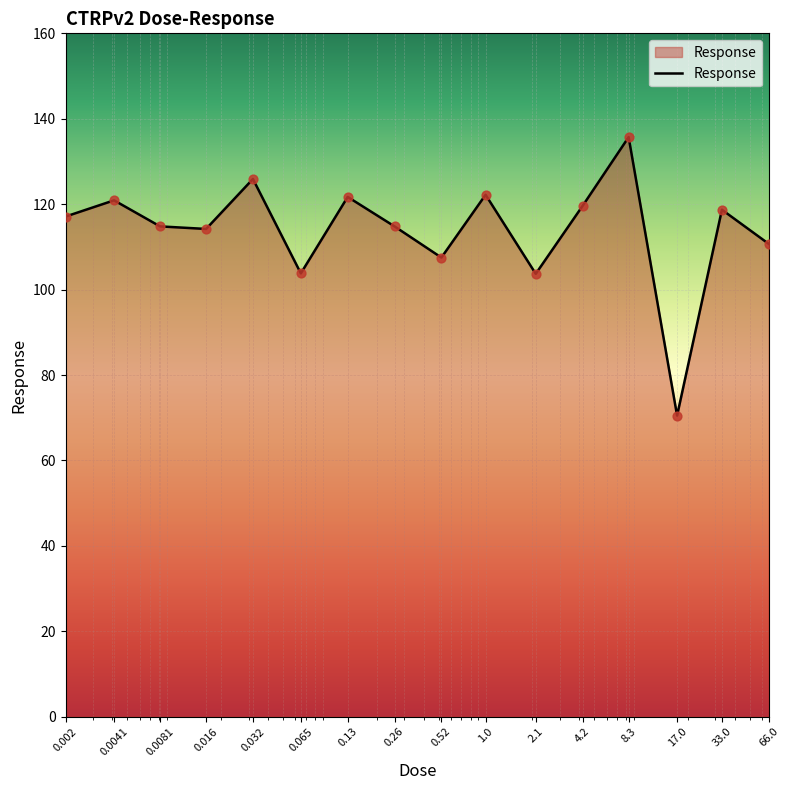

What is the smallest value displayed?

70.5